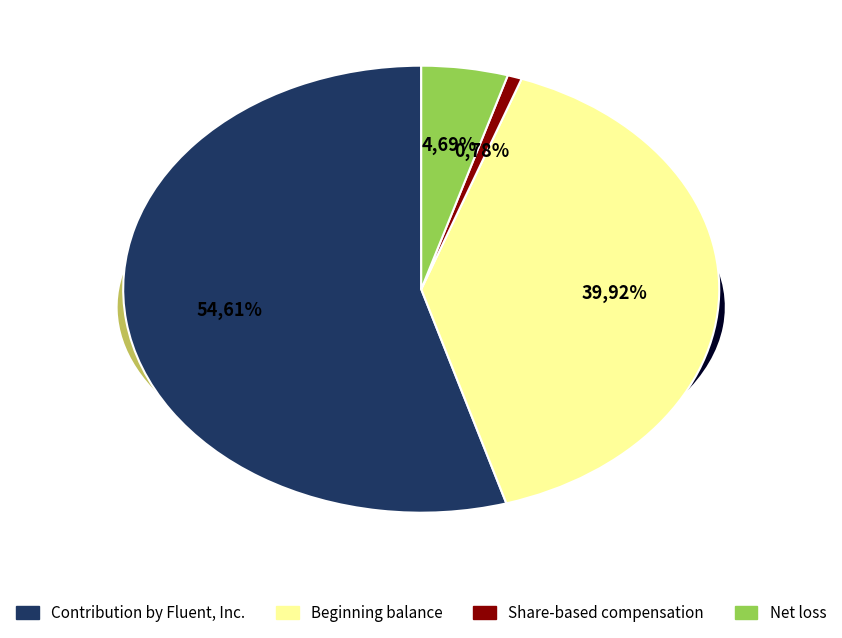

Does any single category account for the majority?

Yes